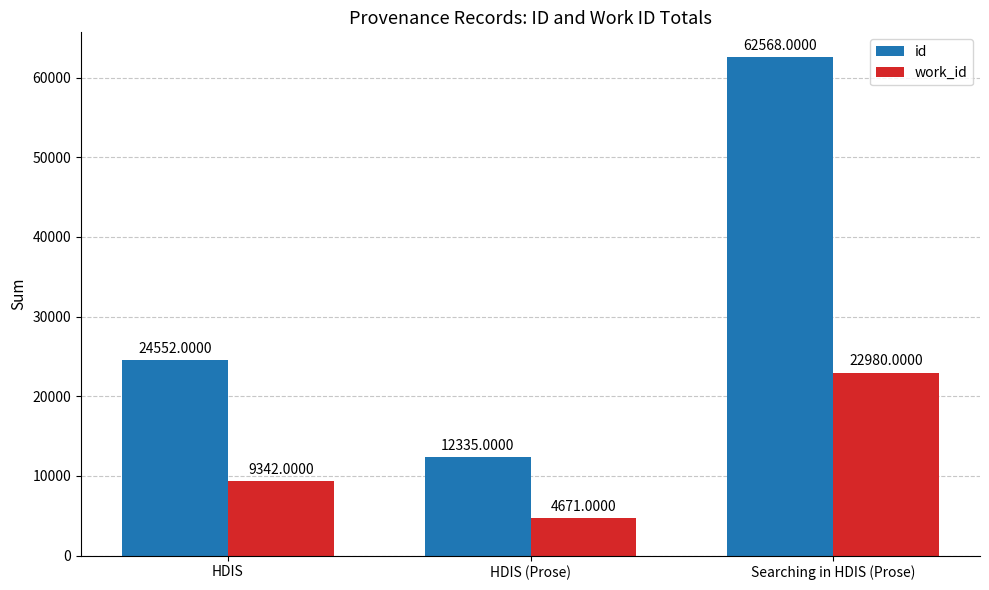

Is the value of work_id at HDIS greater than the value of id at HDIS?

No